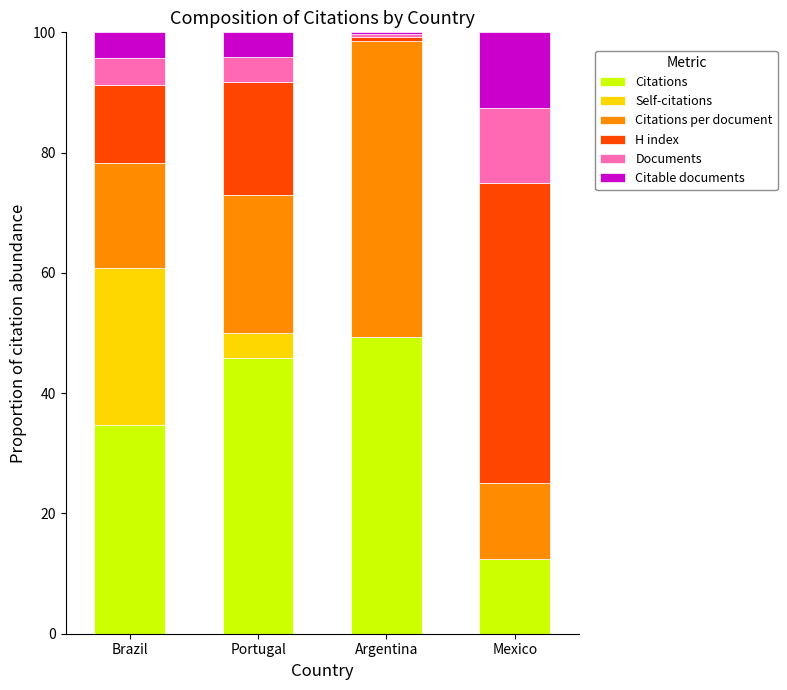

What is the sum of all Citations values?

142.4